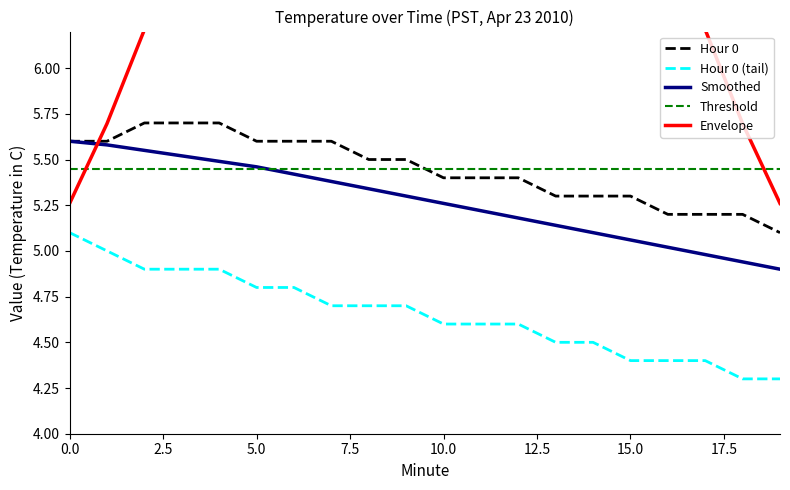

At which label is Hour 0 (tail) closest to 4?

18